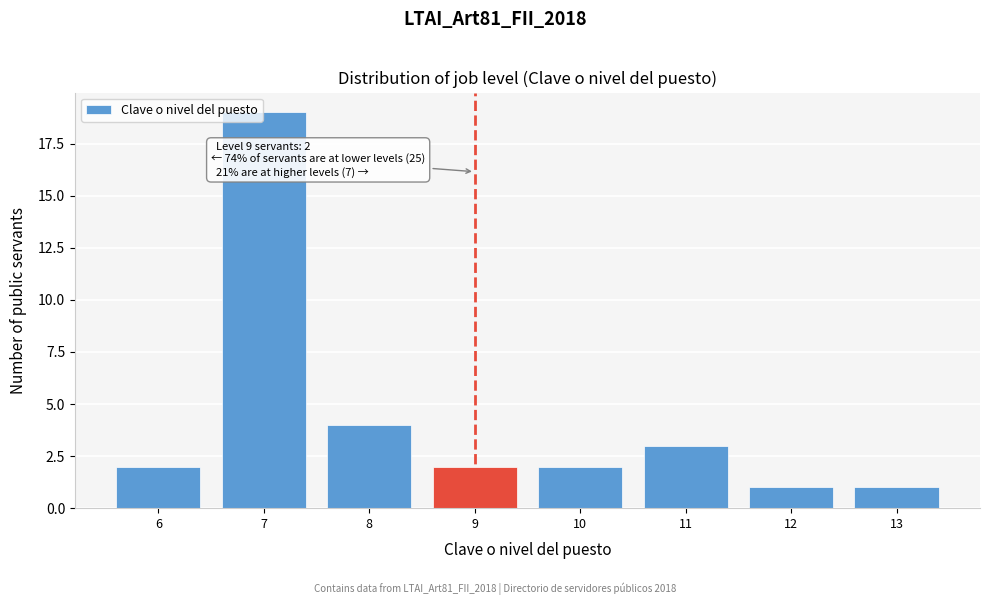

Reading left to right, list all the values displayed in this chart.

6=2	7=19	8=4	9=2	10=2	11=3	12=1	13=1